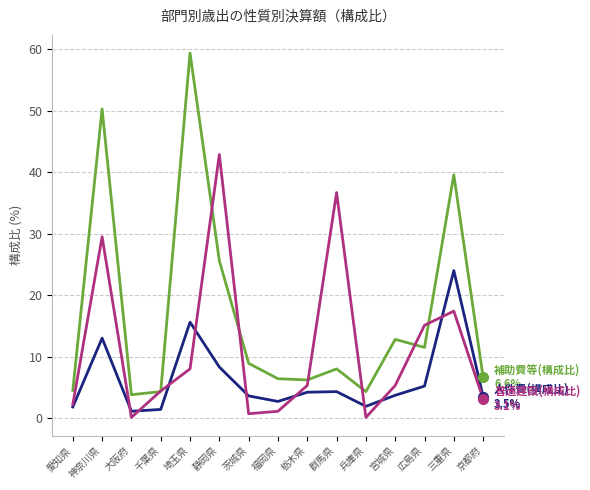

What is the difference between the highest and lowest values at 京都府?

3.5